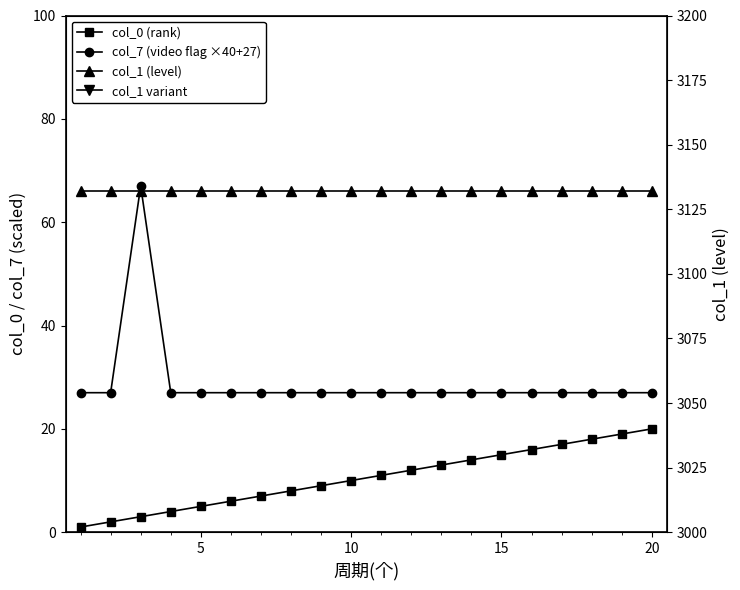

True or false: col_0 (rank) and col_7 (video flag ×40+27) intersect in this chart.

False